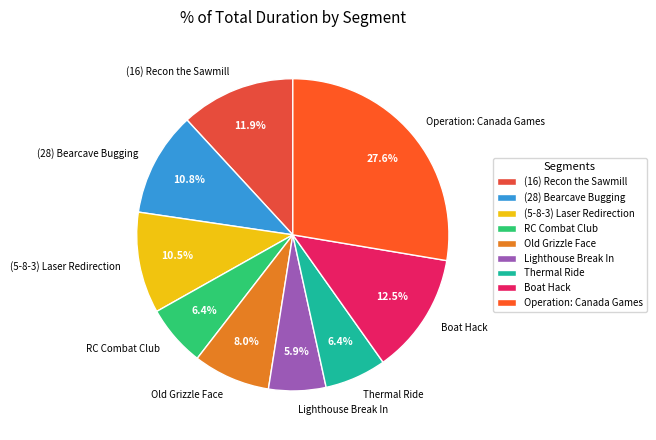

Is there a majority slice in this chart?

No